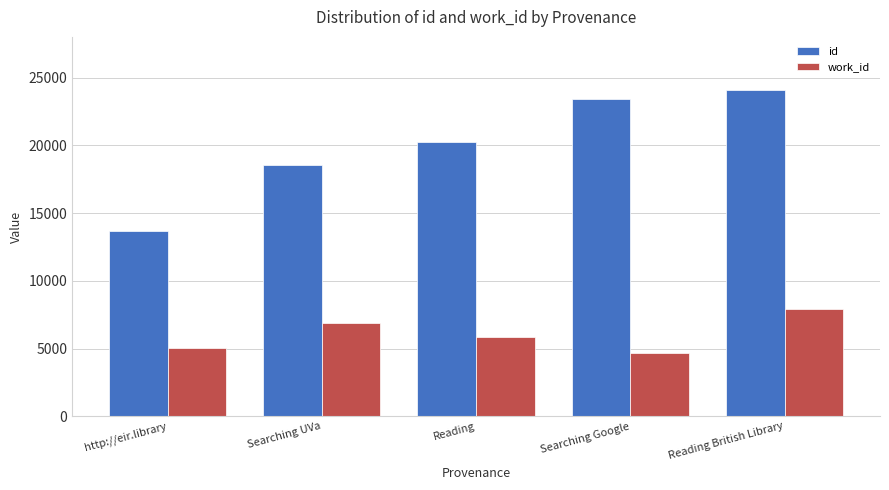

What is the approximate value of work_id at Reading British Library?

7942